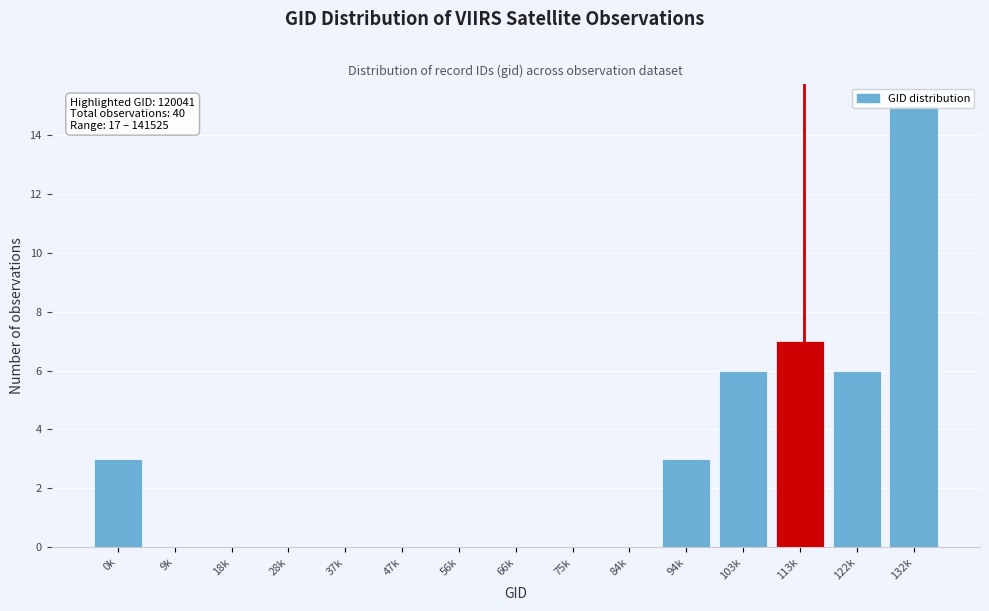

What is the sum of the values at 113k and 18k?

7